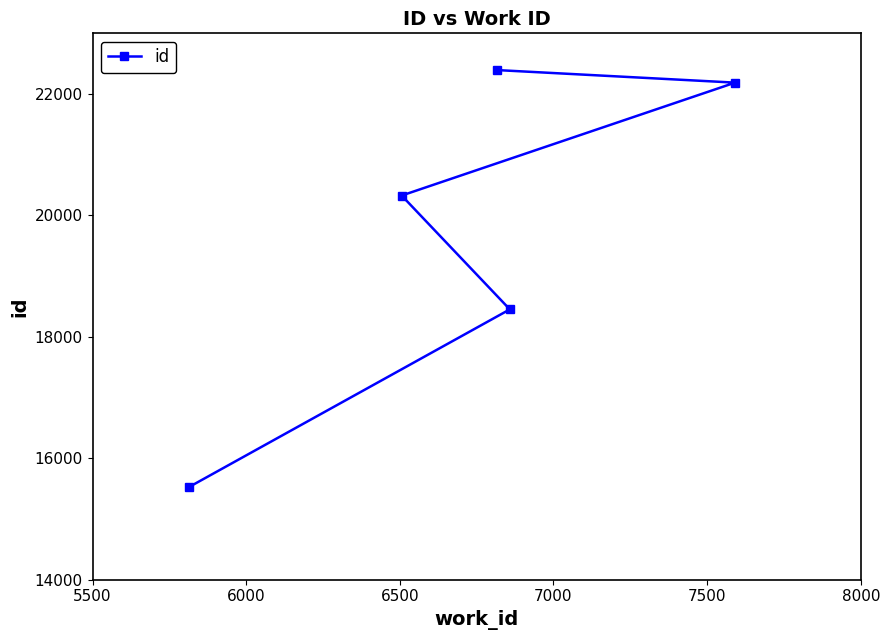

Count the number of categories in the chart.

5